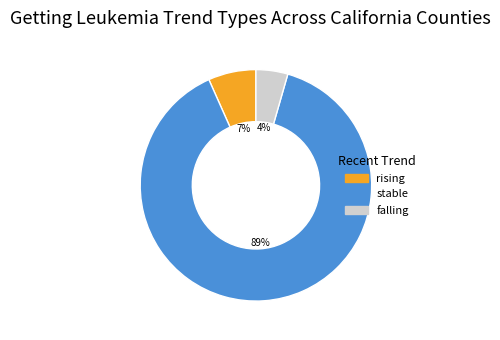

True or false: rising accounts for 14% of the total.

False